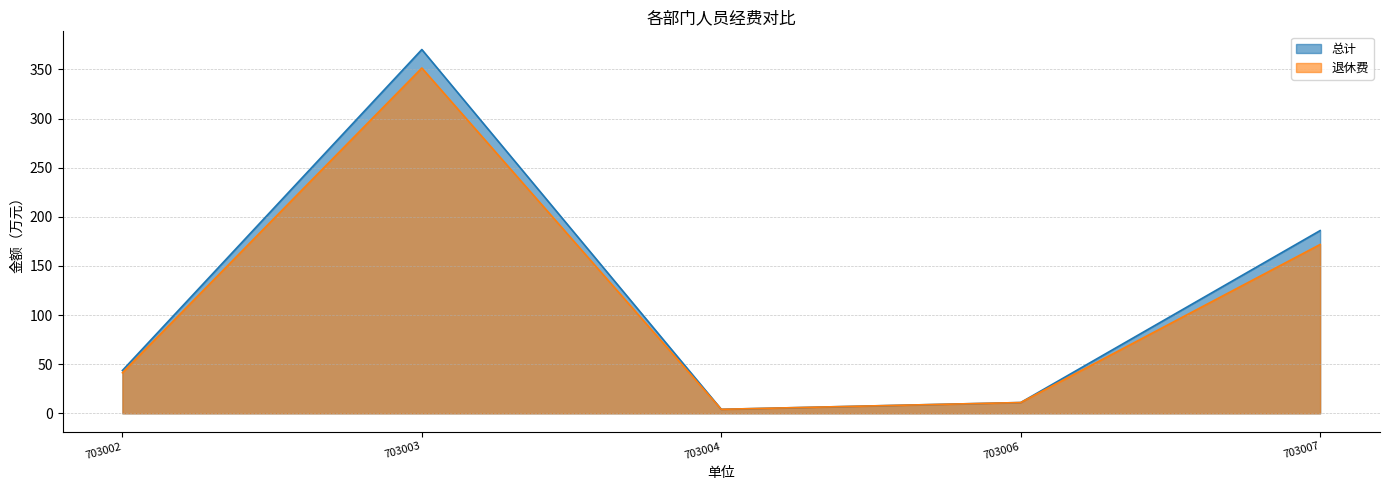

Which series changed the most between 703006 and 703007?

总计